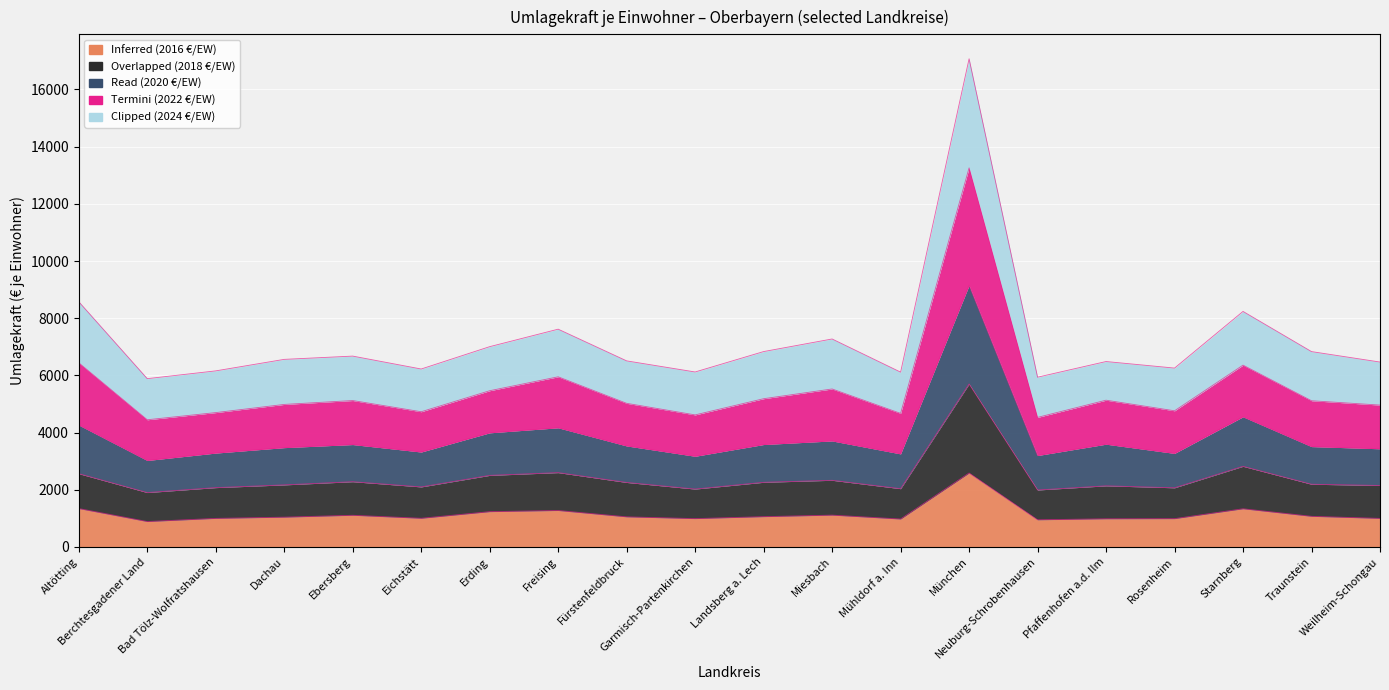

How many data points does each series have?

20